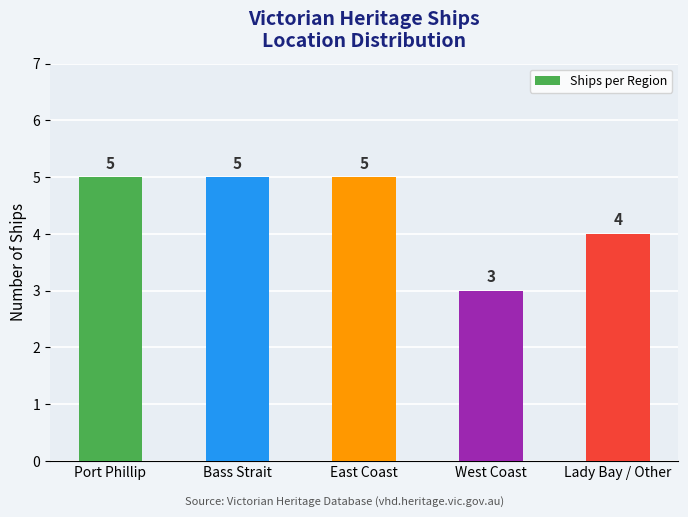

What is the difference between the maximum and minimum values?

2